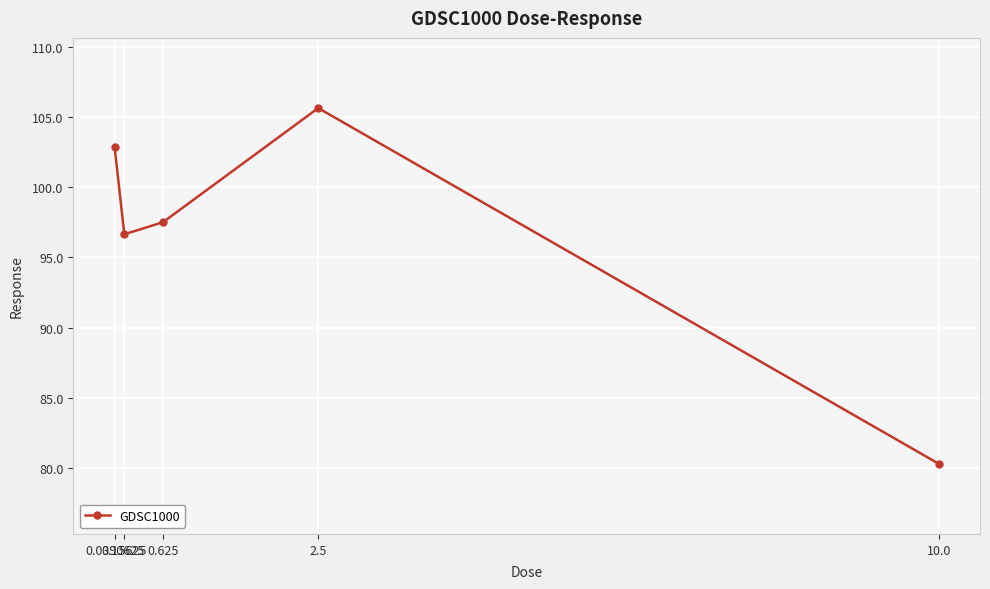

Approximately how many times larger is the value at 2.5 compared to 0.15625?

1.1